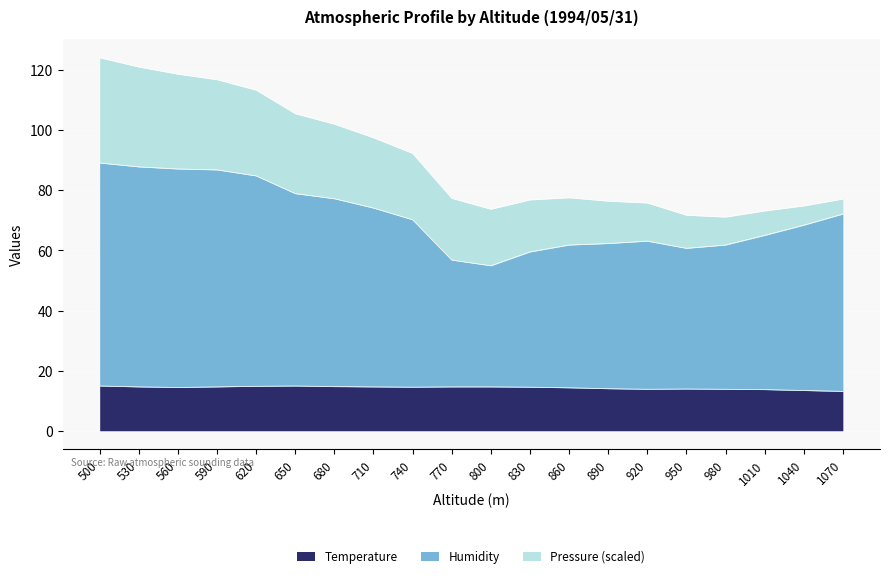

Which series changed the most between 620 and 650?

Humidity